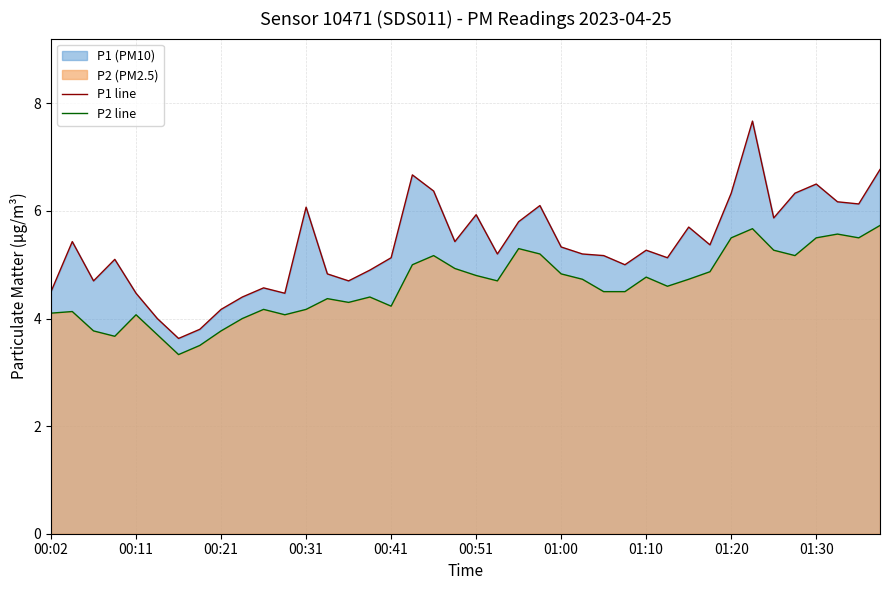

Is it true that P2 line equals 1.1 at 00:31?

False